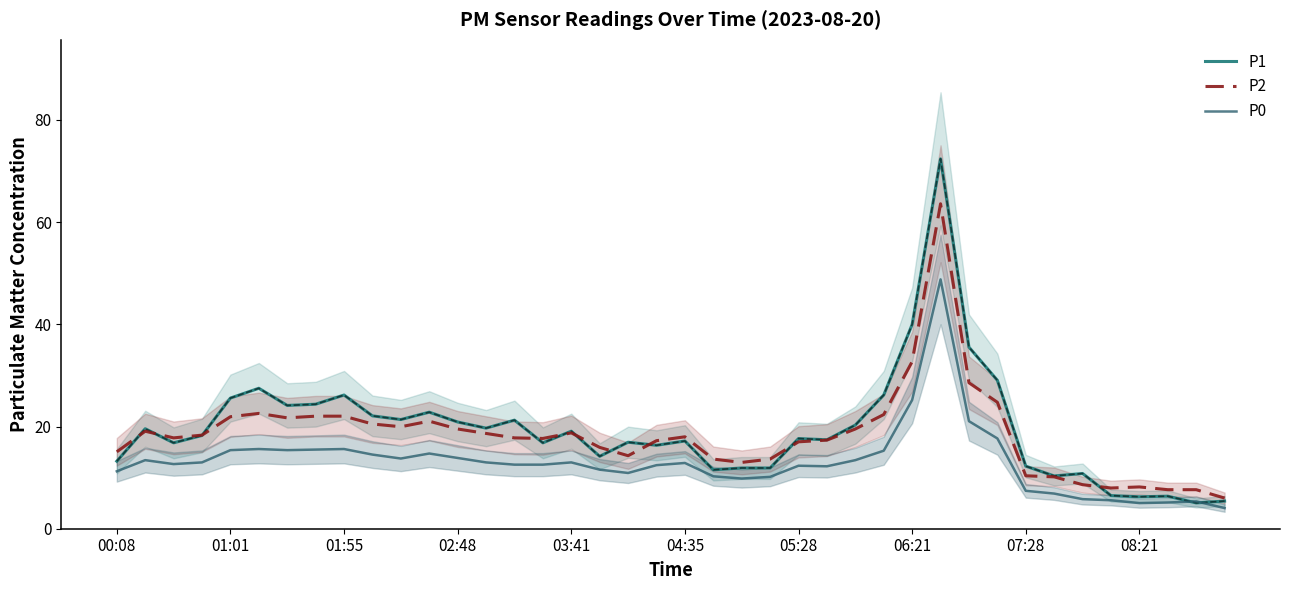

True or false: P0 and P2 cross at least once.

False